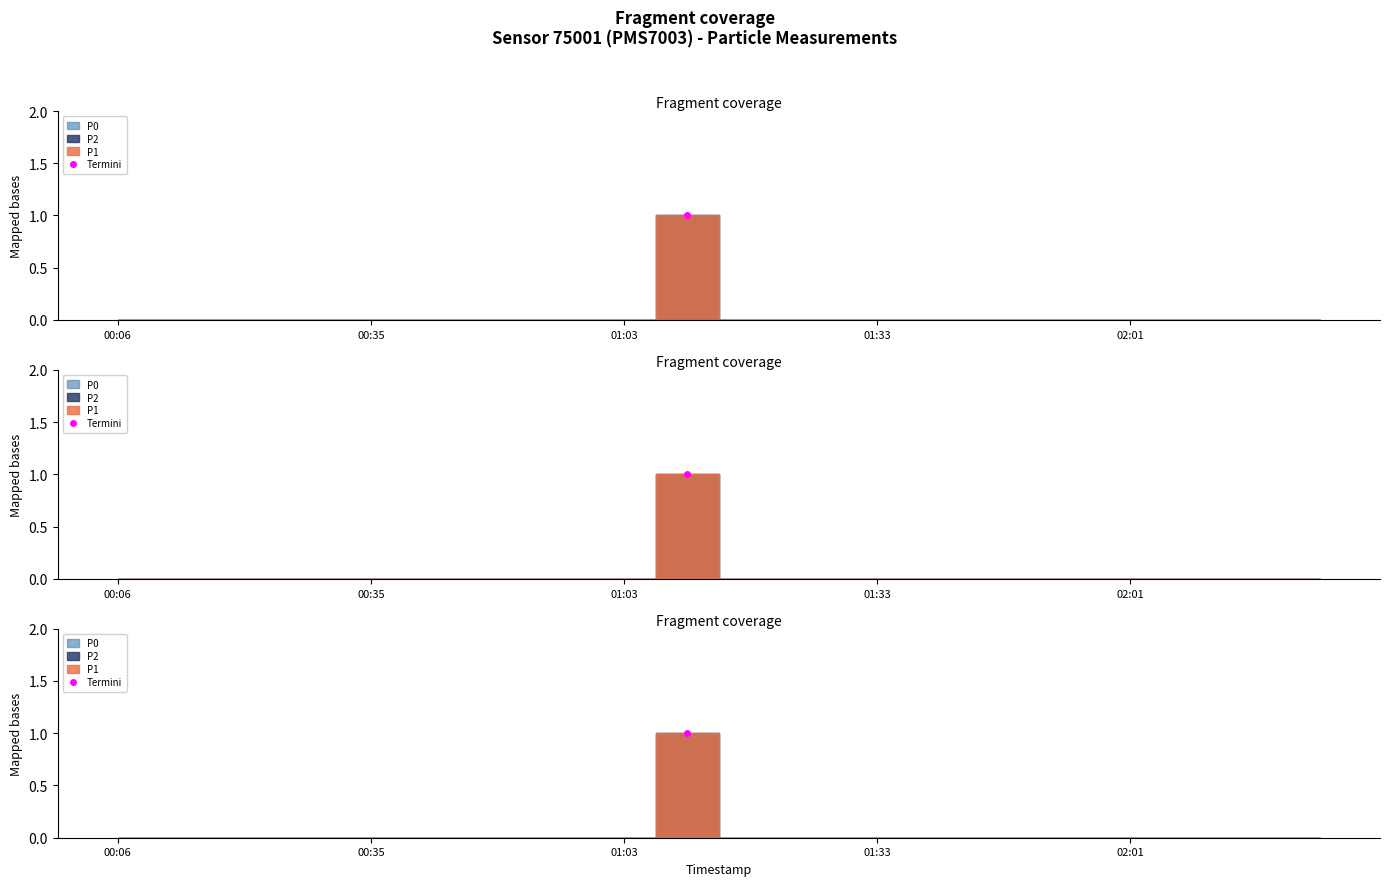

Which label corresponds to the smallest value in the chart?

00:06